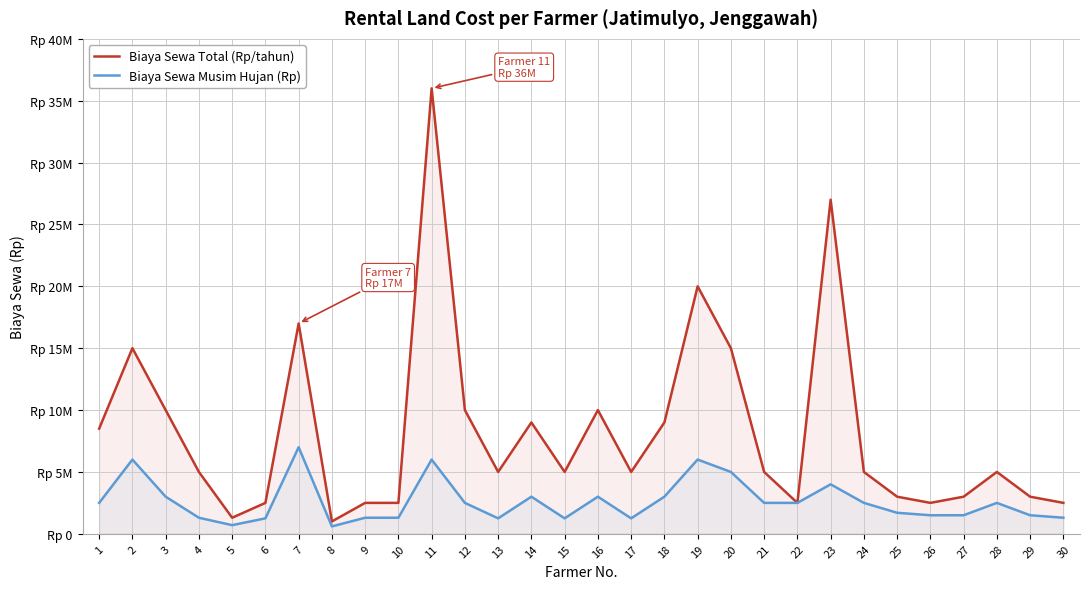

What are all the series names shown in the legend?

Biaya Sewa Total (Rp/tahun), Biaya Sewa Musim Hujan (Rp)